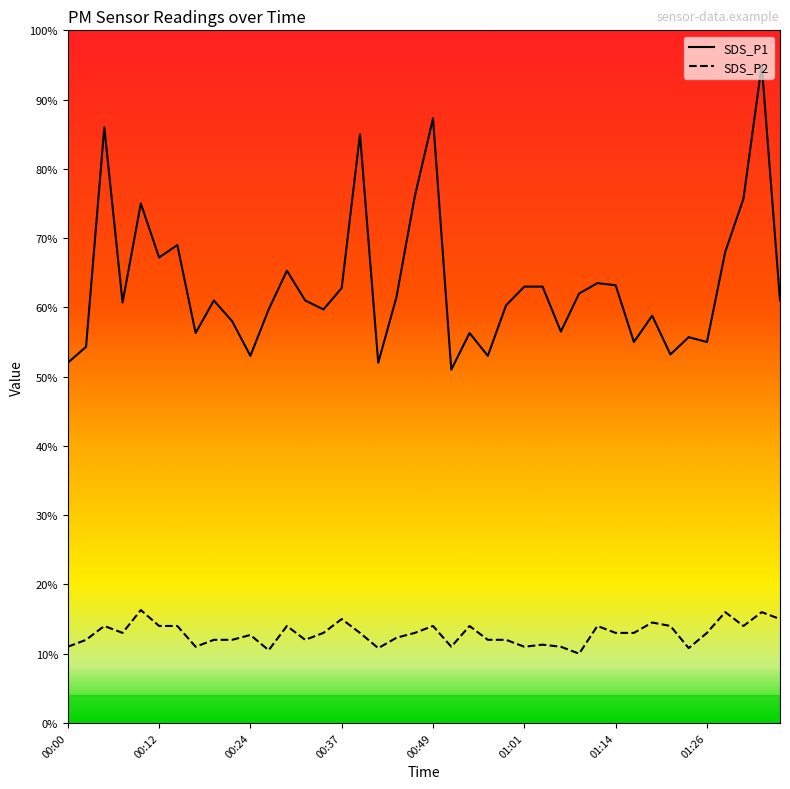

Which category has the lowest value across all series?

28